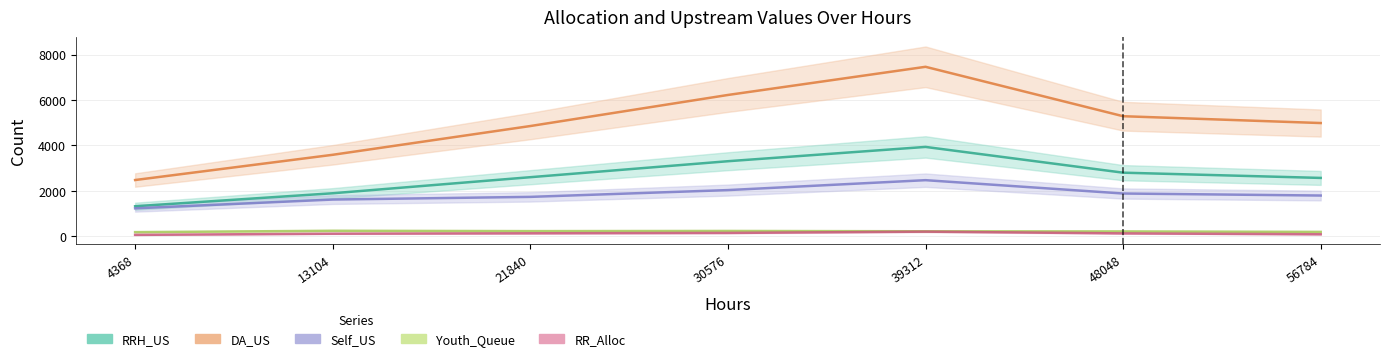

Count the RRH_US values in the range 1886 to 3298.

5